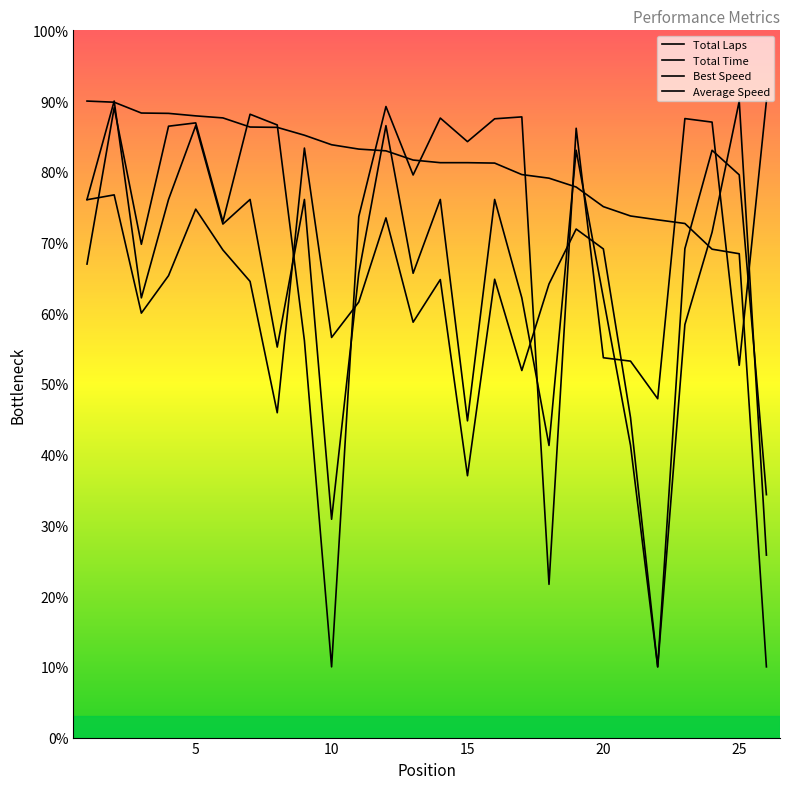

How many lines are shown in the chart?

4